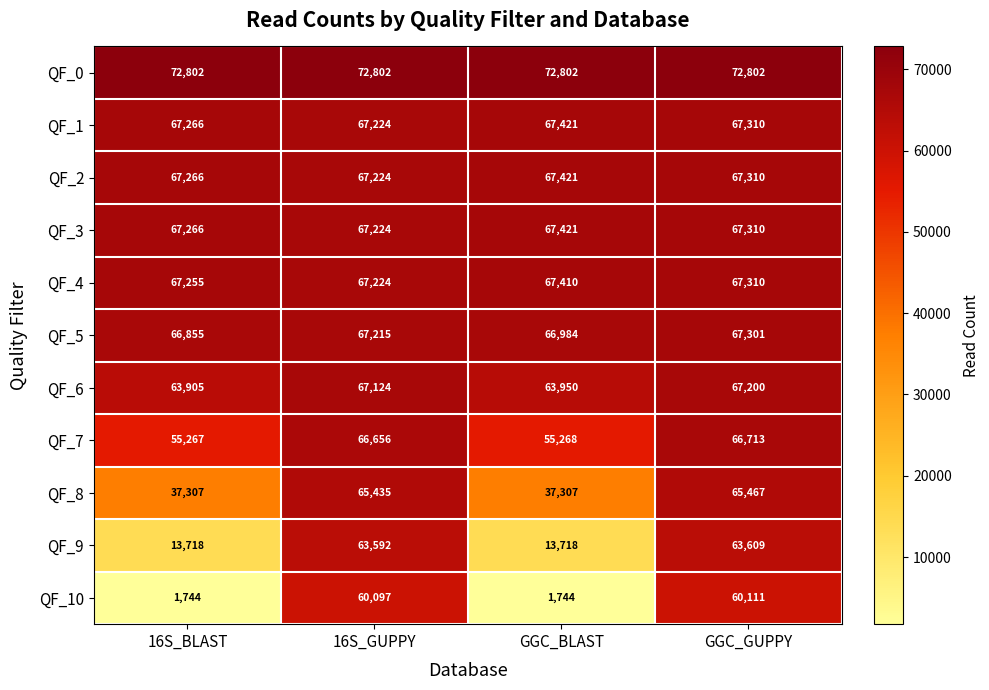

What is the average value of the QF_10 series?

30924